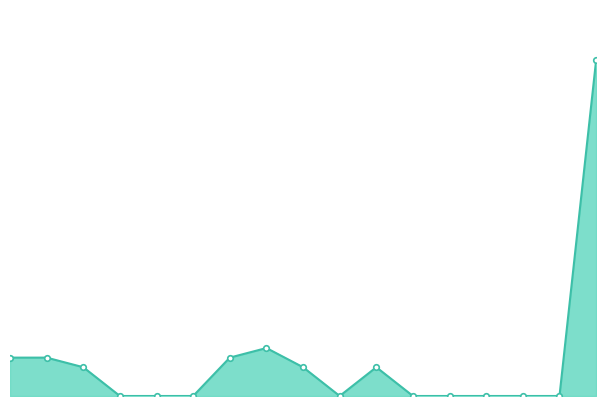

What is the value of the 1st point from the left?

4